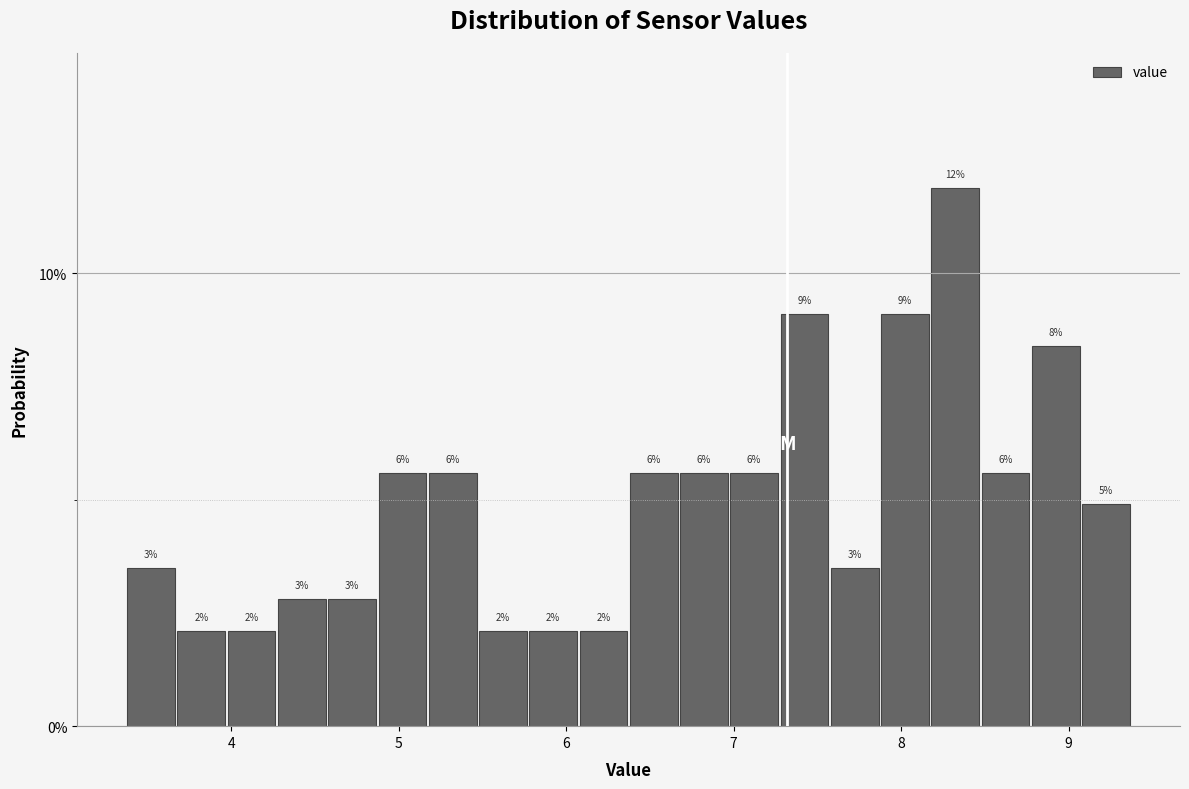

Read against the x-axis, roughly where is the centre of the tallest bar?

8.3